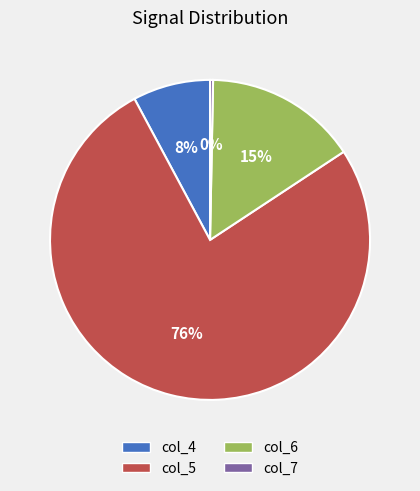

Rank the categories by value from lowest to highest.

col_7, col_4, col_6, col_5